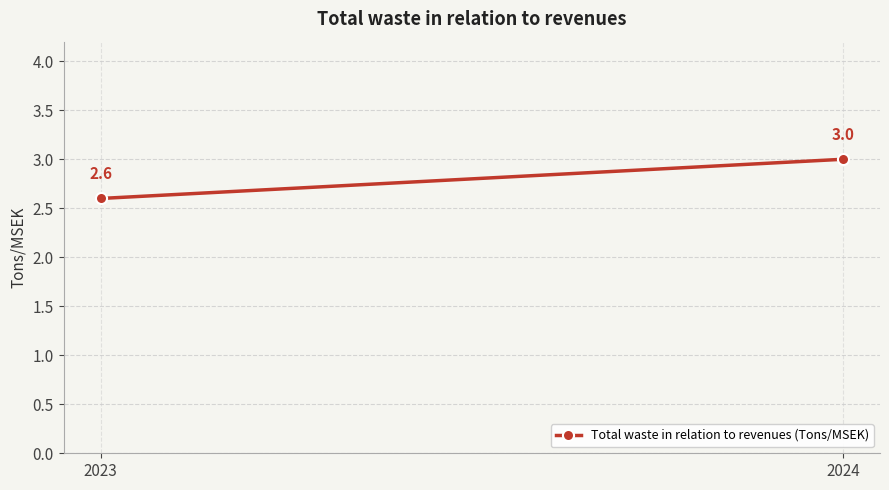

What is the sum of the values at 2024 and 2023?

5.6